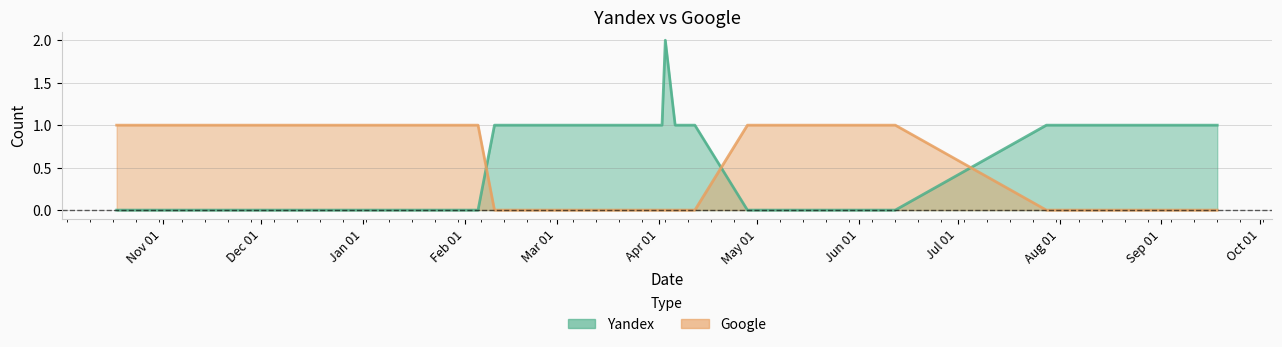

At how many categories does at least one series exceed 1?

1